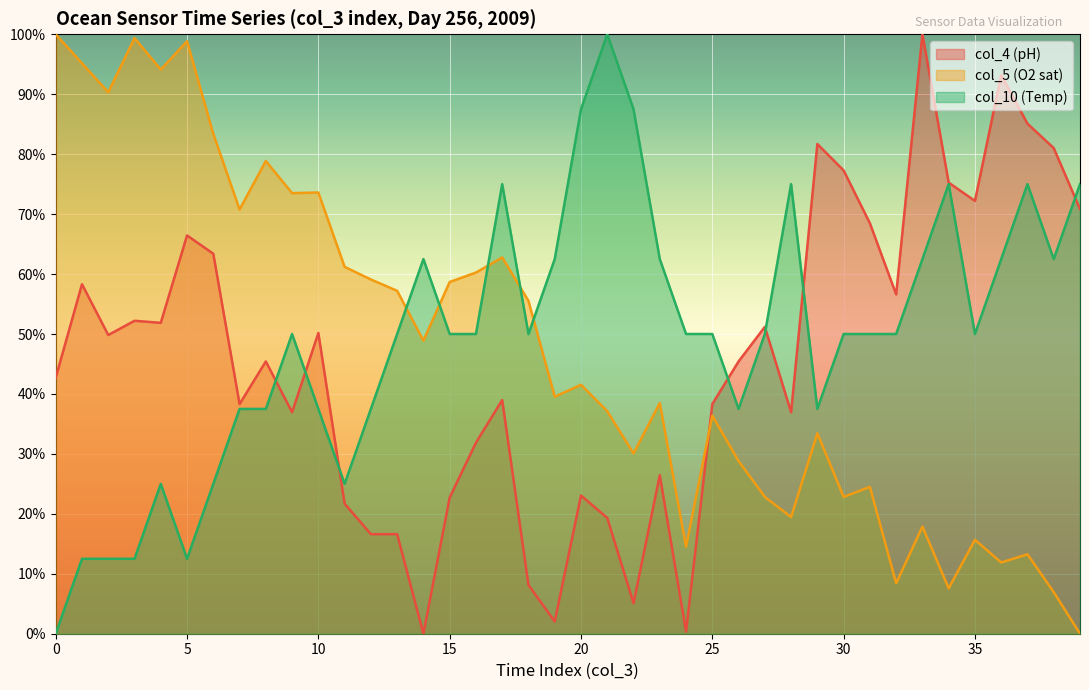

Reading left to right, list all the values displayed in this chart.

col_4 (pH): 42.7	58.3	49.8	52.2	51.9	66.4	63.4	38.3	45.4	36.9	50.2	21.7	16.6	16.6	0.0	22.7	31.9	39.0	8.1	2.0	23.1	19.3	5.1	26.4	0.3	38.3	45.4	51.2	36.9	81.7	77.3	68.5	56.6	100.0	75.3	72.2	93.2	85.1	81.0	70.8
col_5 (O2 sat): 100.0	95.2	90.3	99.4	94.1	98.8	83.4	70.8	78.9	73.5	73.6	61.2	59.1	57.2	48.9	58.7	60.3	62.8	55.5	39.5	41.5	37.1	30.1	38.5	14.5	36.4	28.8	22.8	19.5	33.4	22.8	24.5	8.4	17.9	7.6	15.7	11.9	13.2	6.9	0.0
col_10 (Temp): 0.0	12.5	12.5	12.5	25.0	12.5	25.0	37.5	37.5	50.0	37.5	25.0	37.5	50.0	62.5	50.0	50.0	75.0	50.0	62.5	87.5	100.0	87.5	62.5	50.0	50.0	37.5	50.0	75.0	37.5	50.0	50.0	50.0	62.5	75.0	50.0	62.5	75.0	62.5	75.0